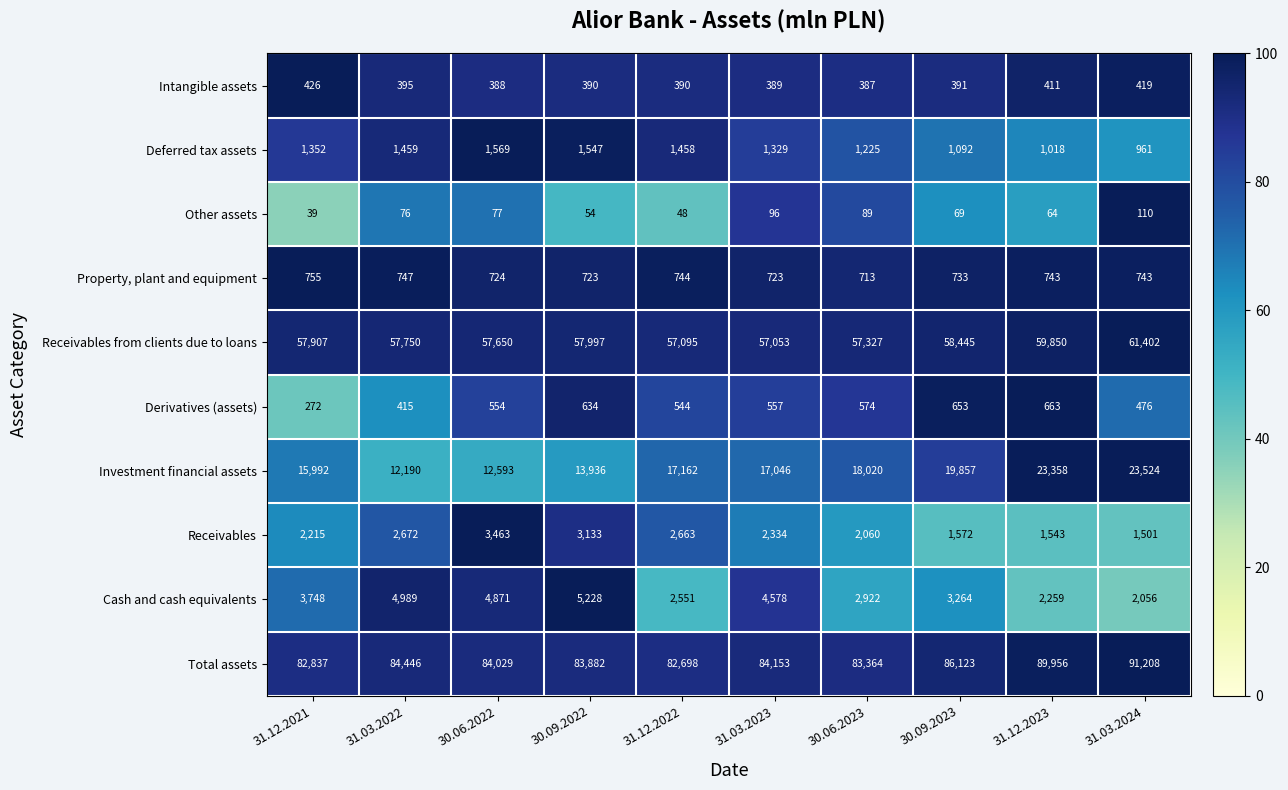

What is the difference between the highest and lowest values at 31.12.2023?

89892